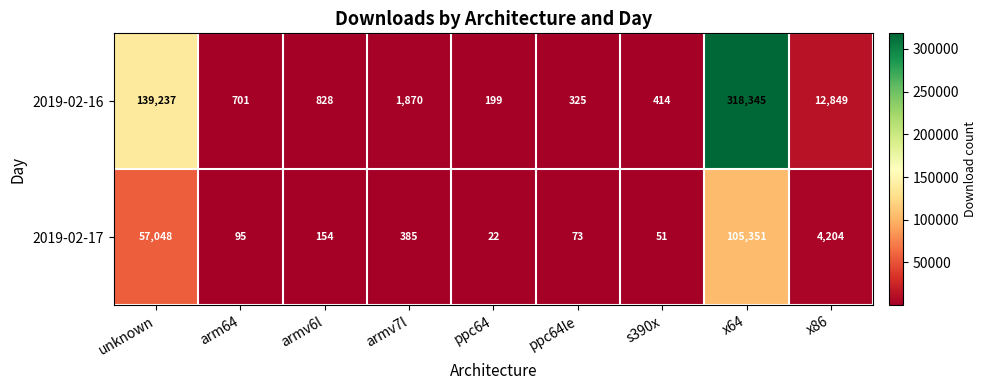

At which label does 2019-02-17 reach its minimum?

ppc64